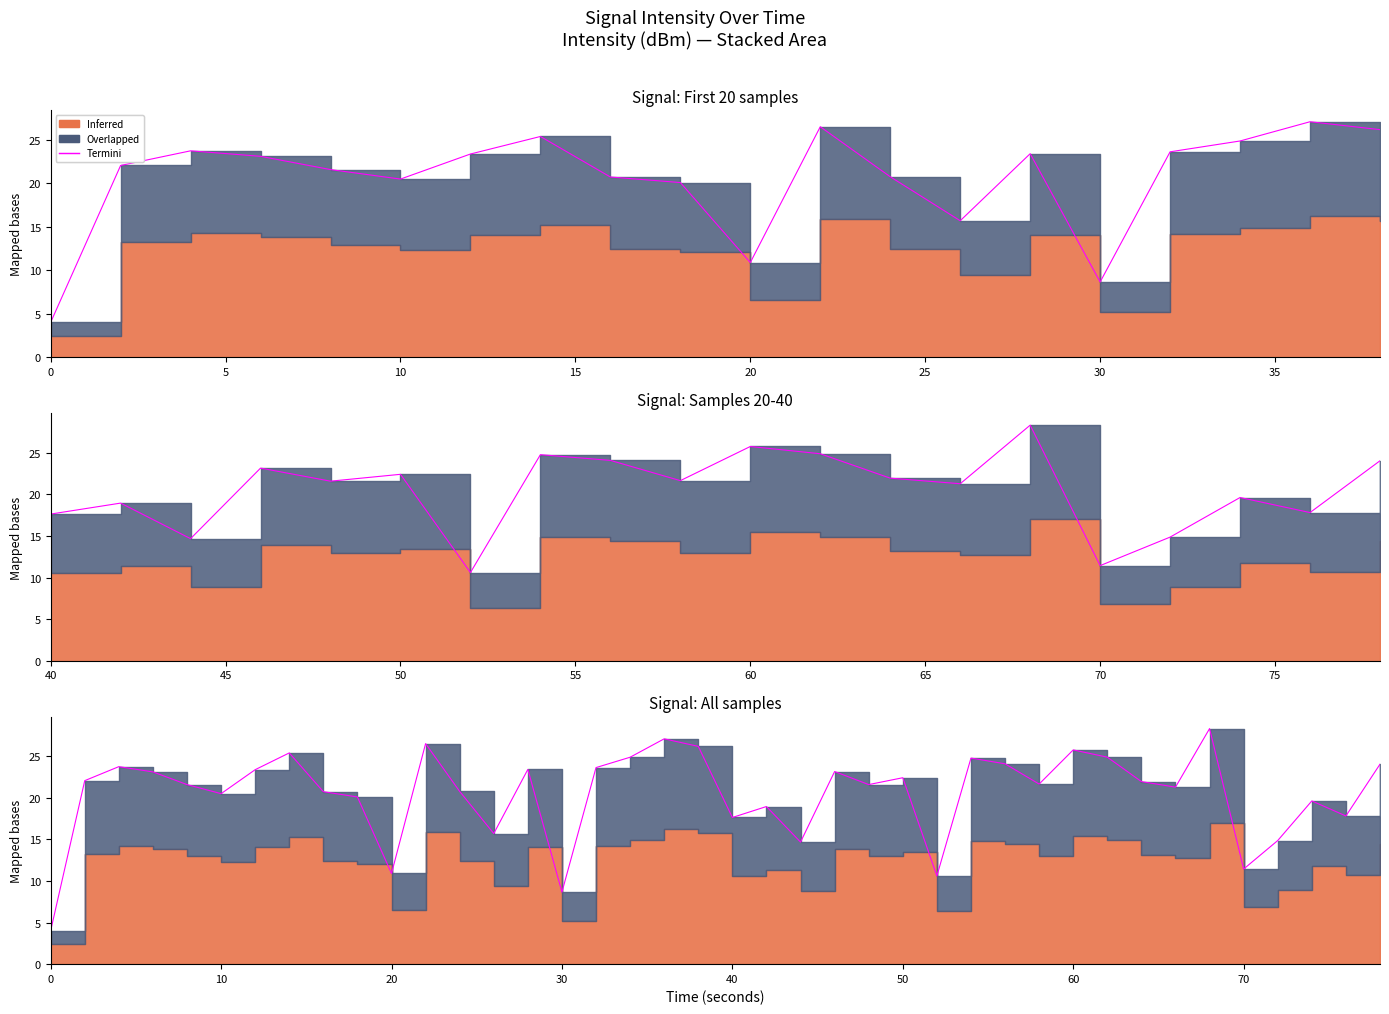

How many data points are less than 21?

16